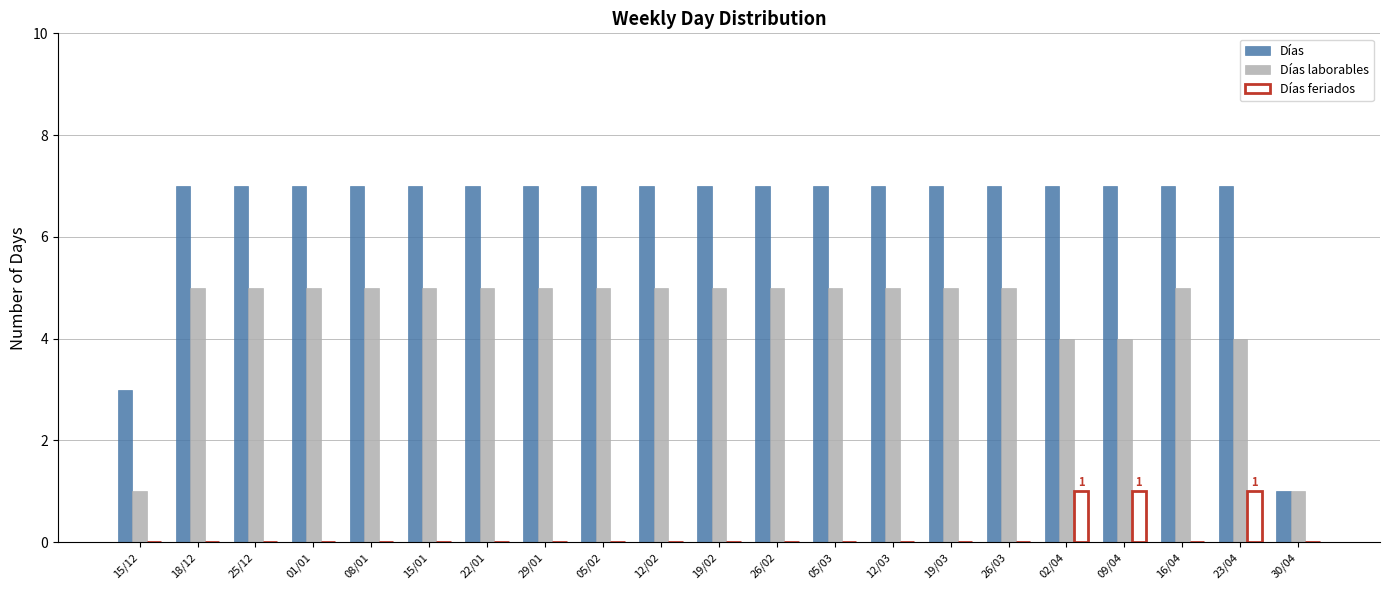

Which series has the largest total across all categories?

Días